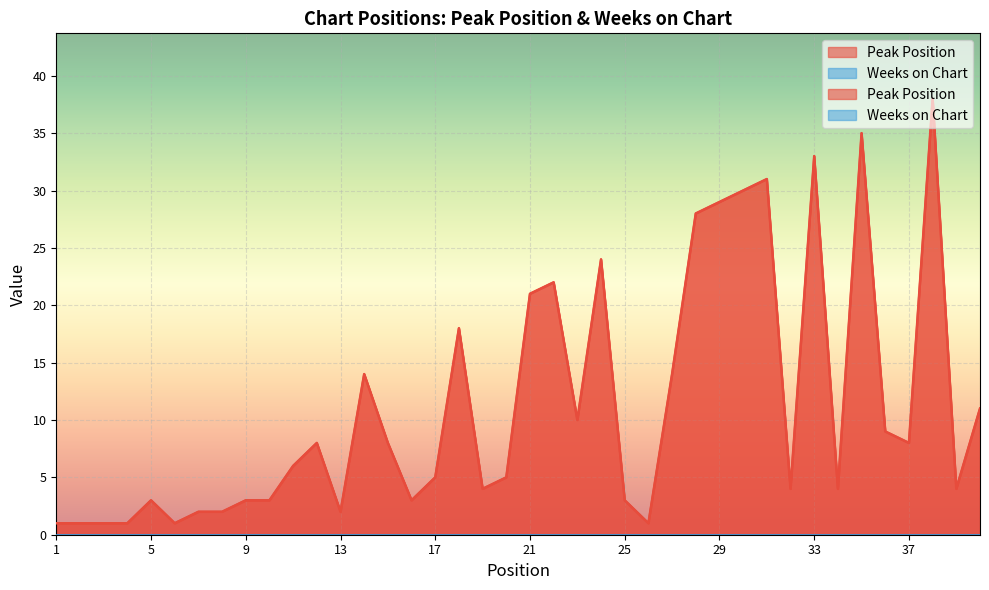

List the labels in order of value, smallest first.

1, 2, 3, 4, 6, 26, 7, 8, 13, 5, 9, 10, 16, 25, 19, 32, 34, 39, 17, 20, 11, 12, 15, 37, 36, 23, 40, 14, 27, 18, 21, 22, 24, 28, 29, 30, 31, 33, 35, 38